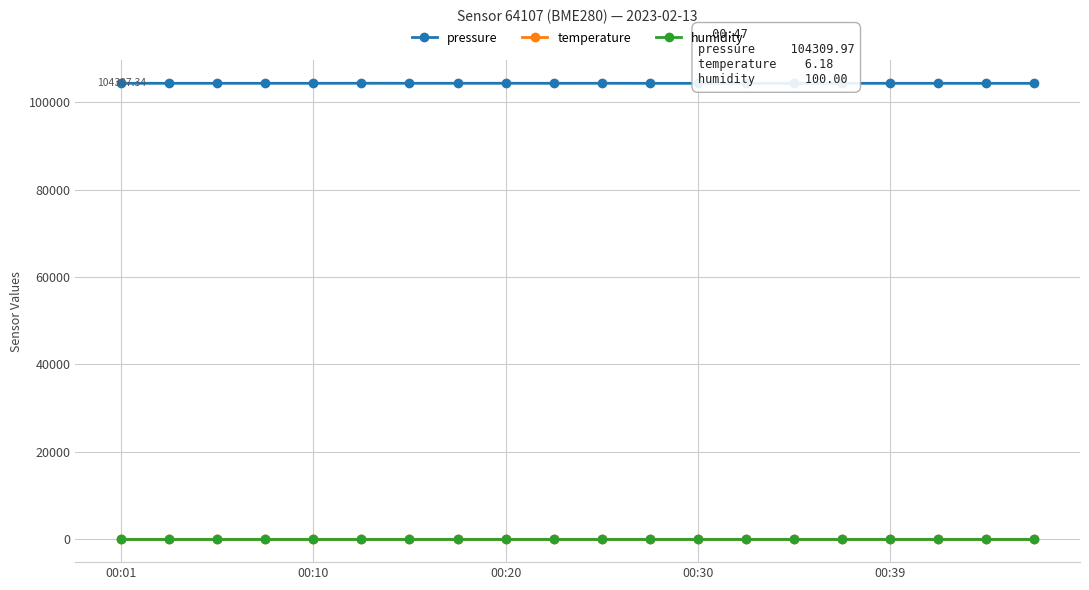

True or false: temperature has more than 0 points higher than both neighbors.

True